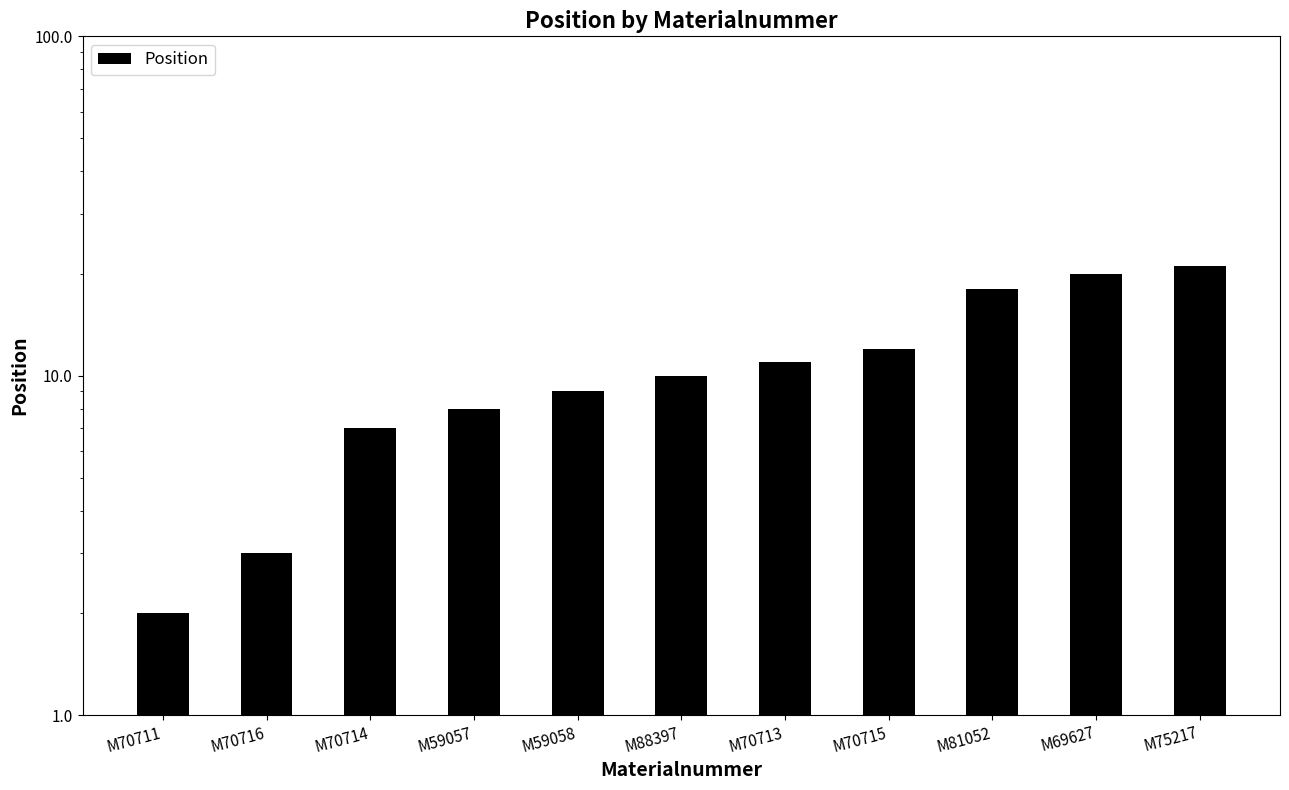

What is the ratio of the value at M81052 to the value at M59058?

2.0